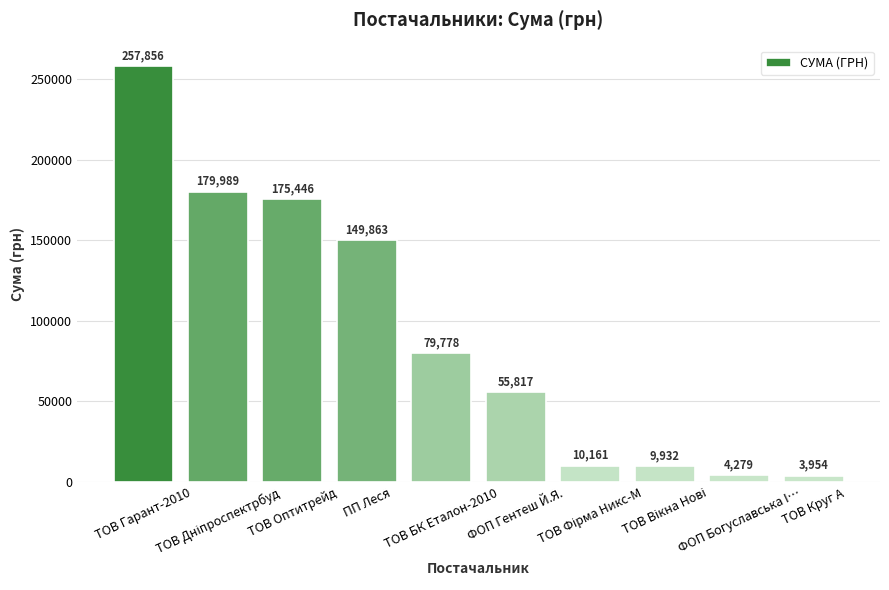

What is the minimum value shown in the chart?

3954.3